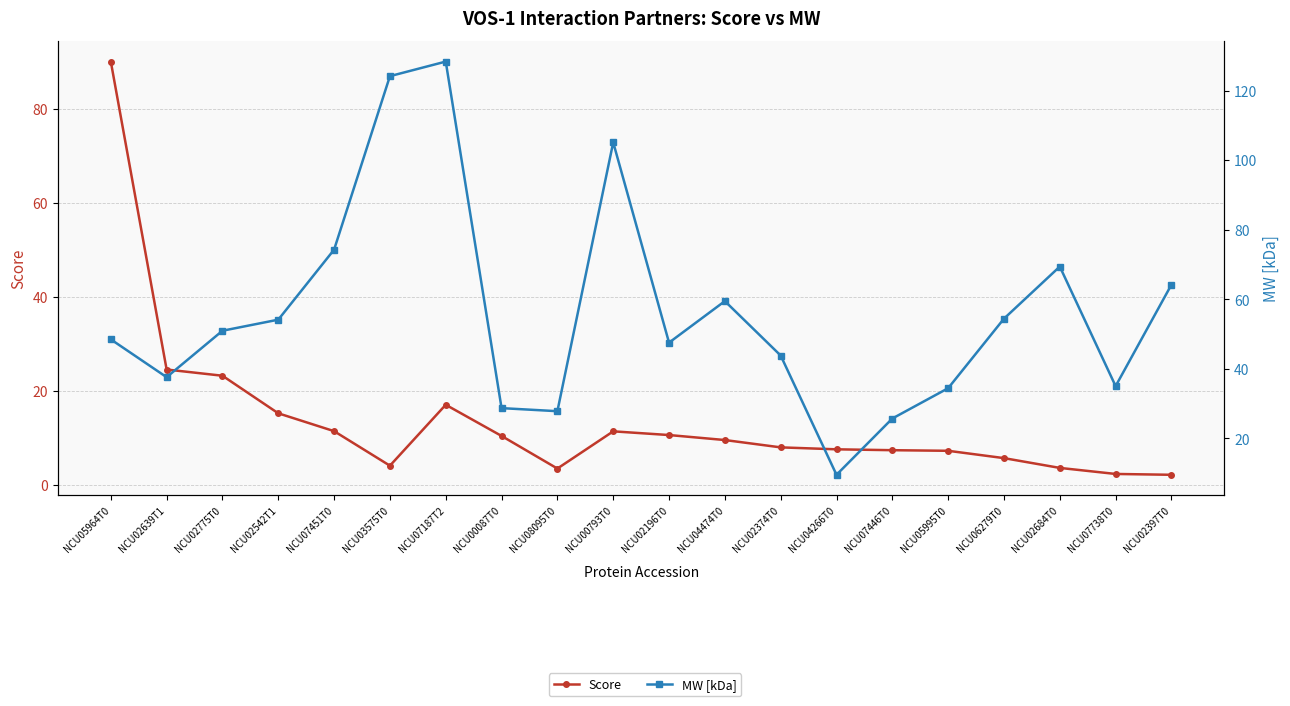

How many series are shown in this chart?

2